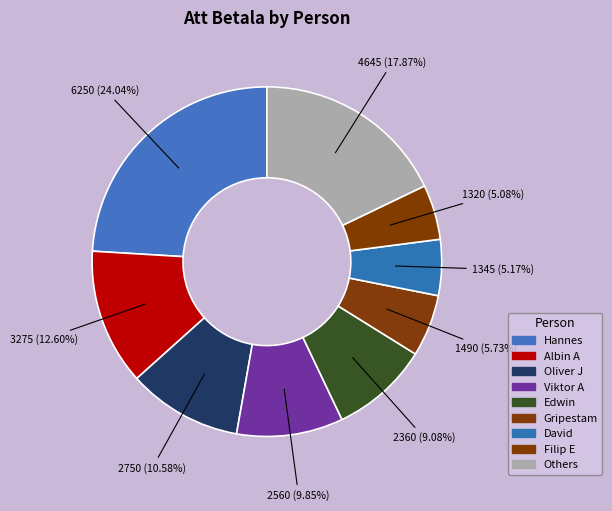

How many slices are in this pie chart?

9